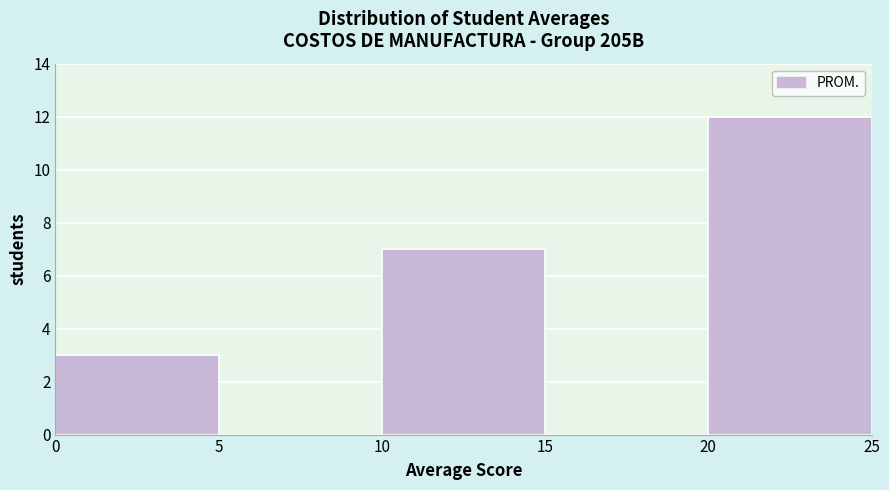

What is the height of the bar covering 20 to 25 on the x-axis? The values are not printed on the chart, so give them approximately, as read against the axis.

12